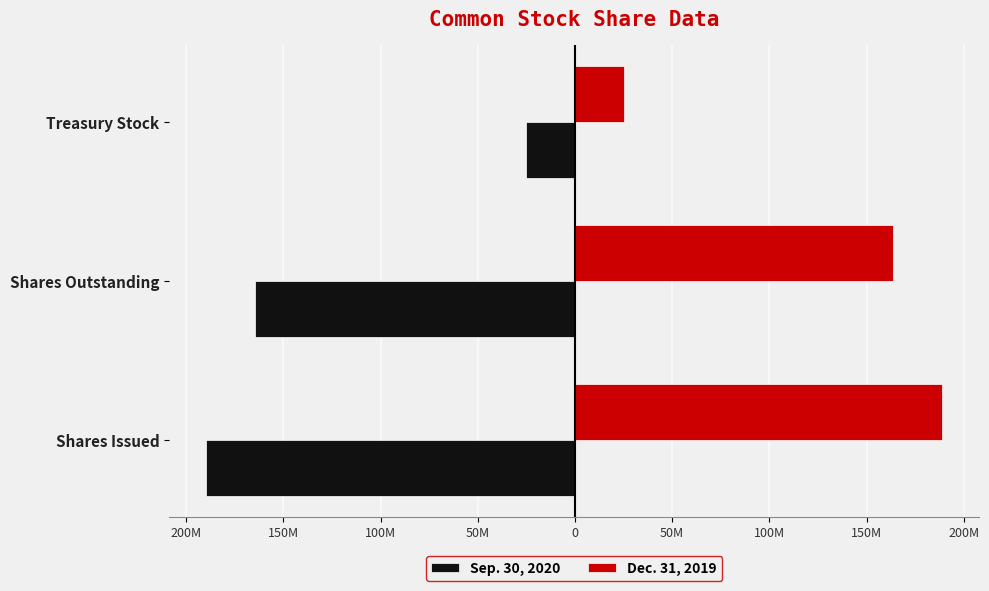

What are all the series names shown in the legend?

Sep. 30, 2020, Dec. 31, 2019